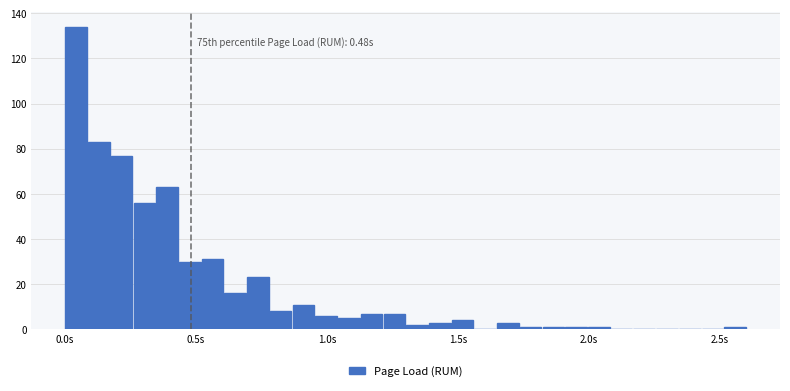

Around what value on the x-axis is the tallest bar? Give the approximate position of its centre, as read against the axis.

0.05